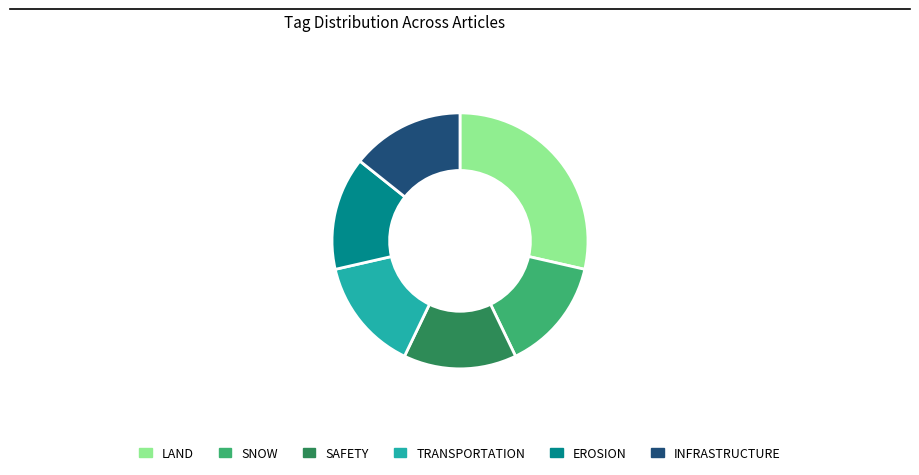

The TRANSPORTATION slice represents 14% of the pie. True or false?

True